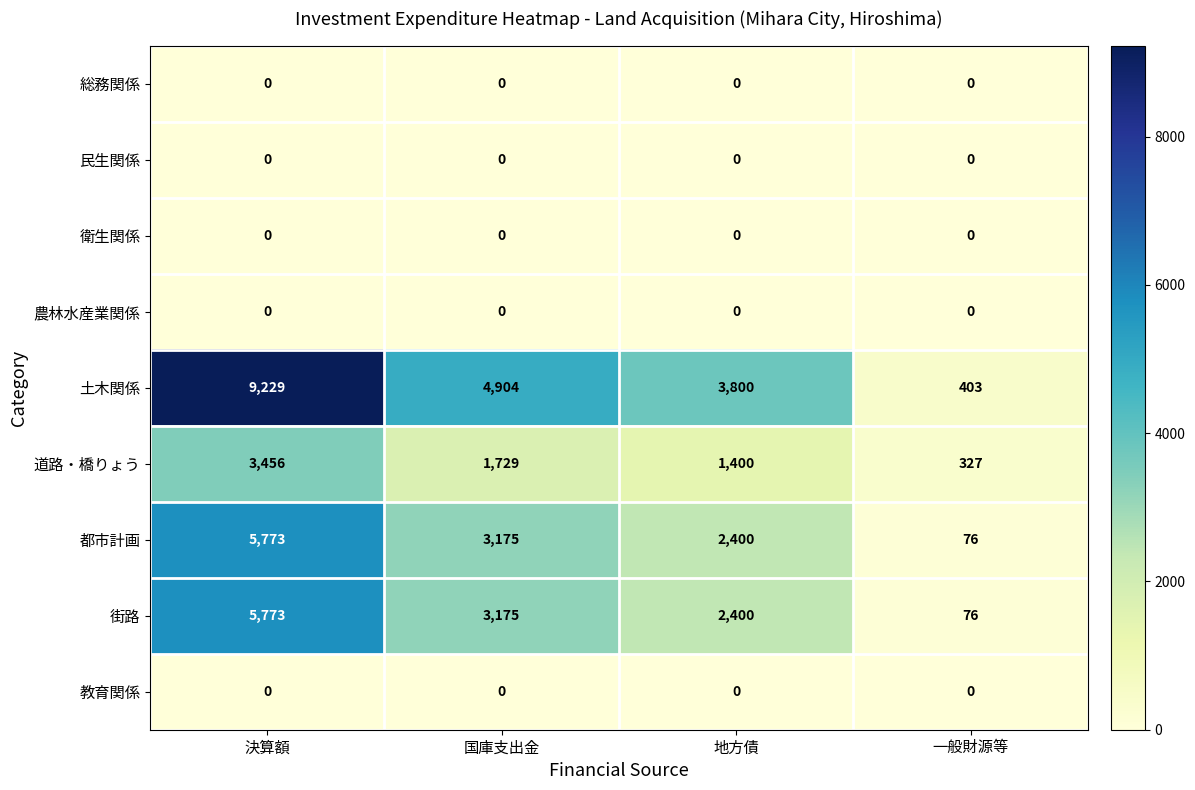

How many 道路・橋りょう values are between 1400 and 3456?

3